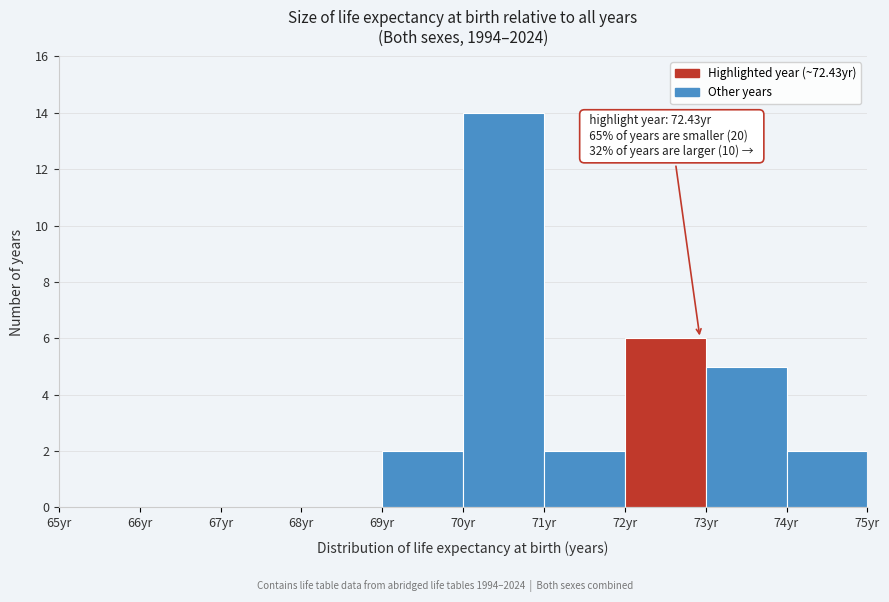

Which range on the x-axis has the tallest bar?

70 to 71